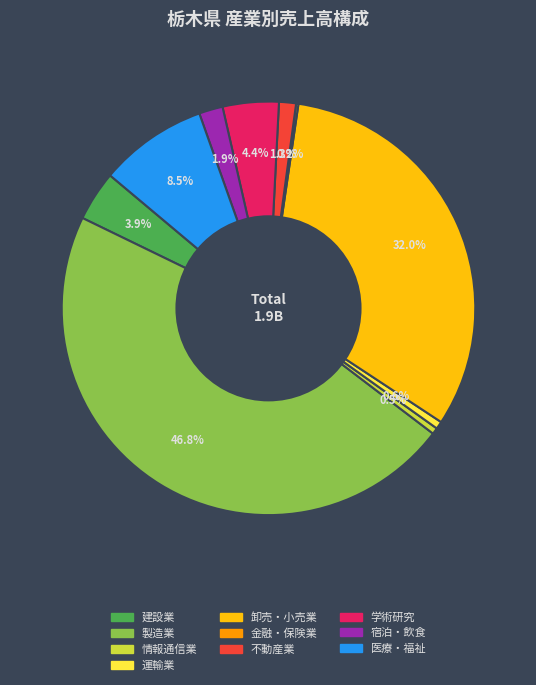

Does any single category account for the majority?

No